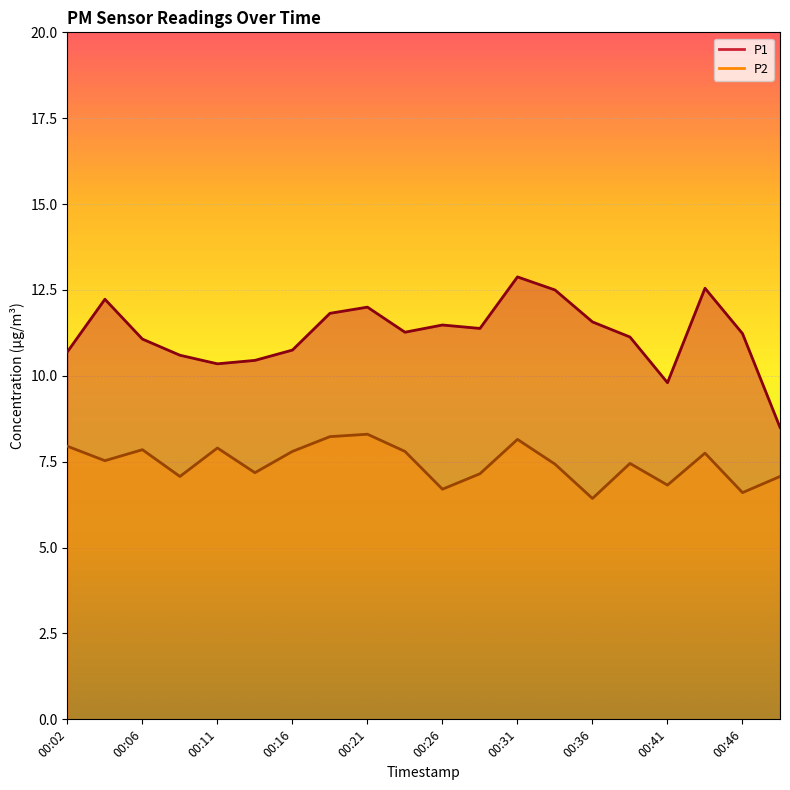

Between 00:46 and 00:31, which is larger?

00:31